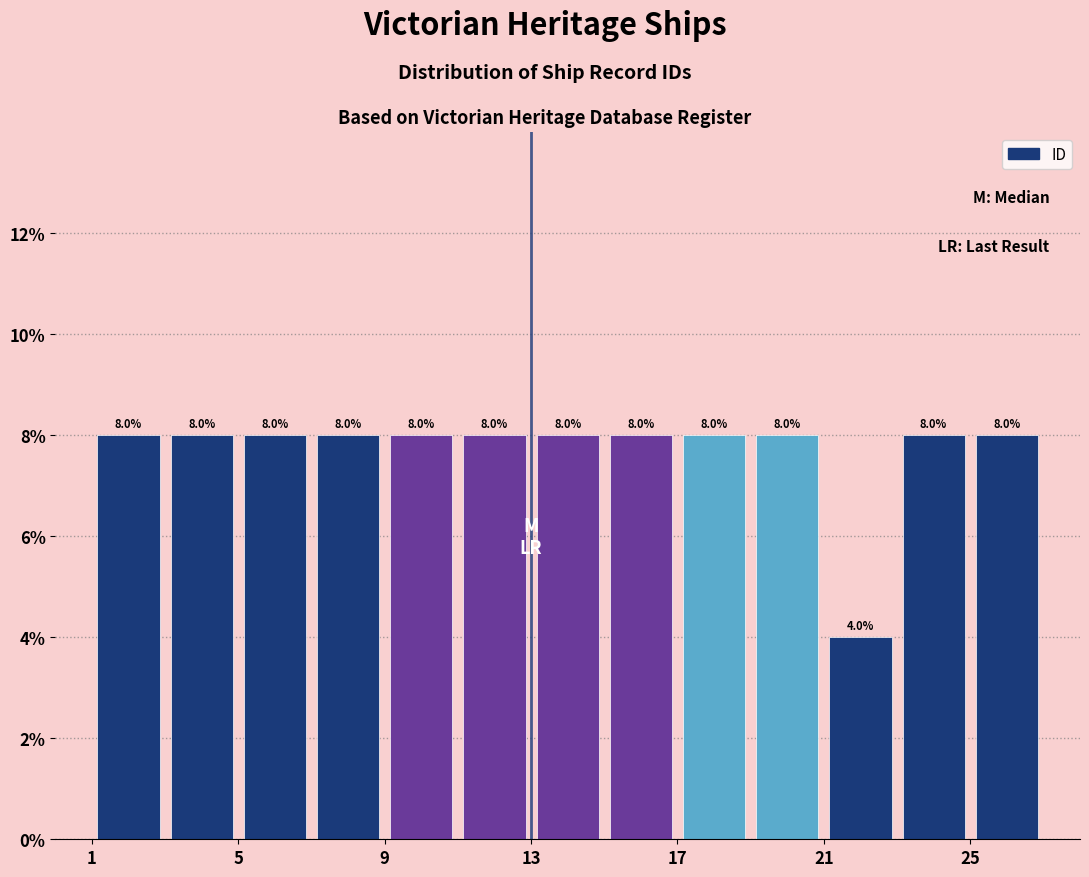

What is the height of the bar covering 13 to 15 on the x-axis?

8.0